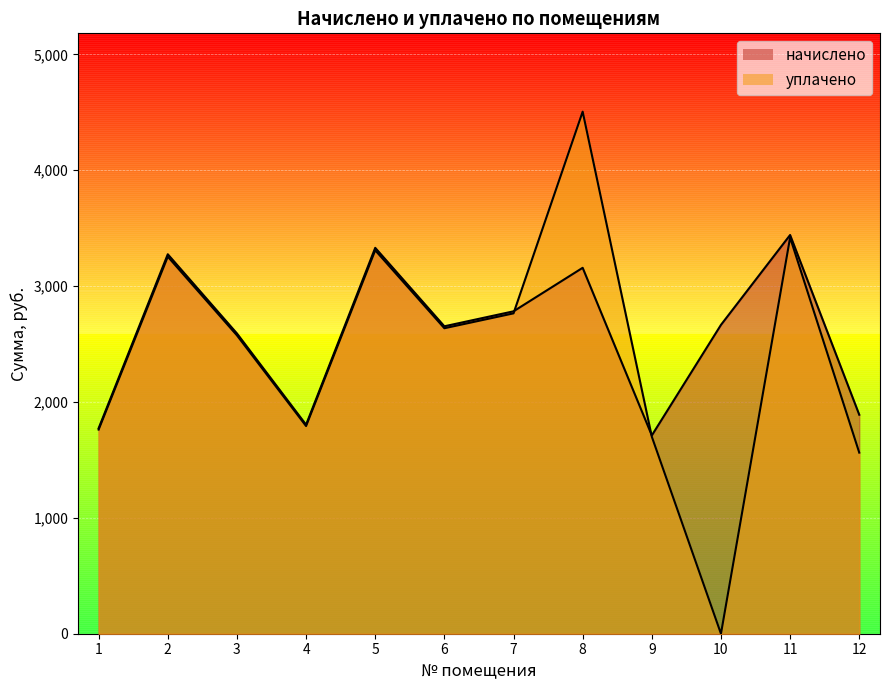

What is the sum of the уплачено values at 3 and 6?

5211.7